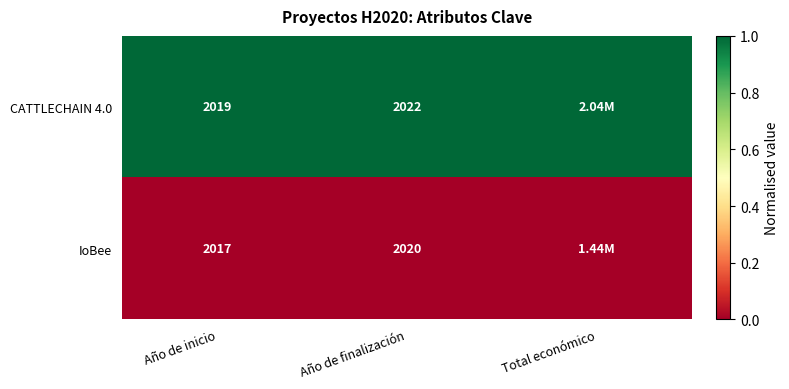

How many data points does each series have?

3